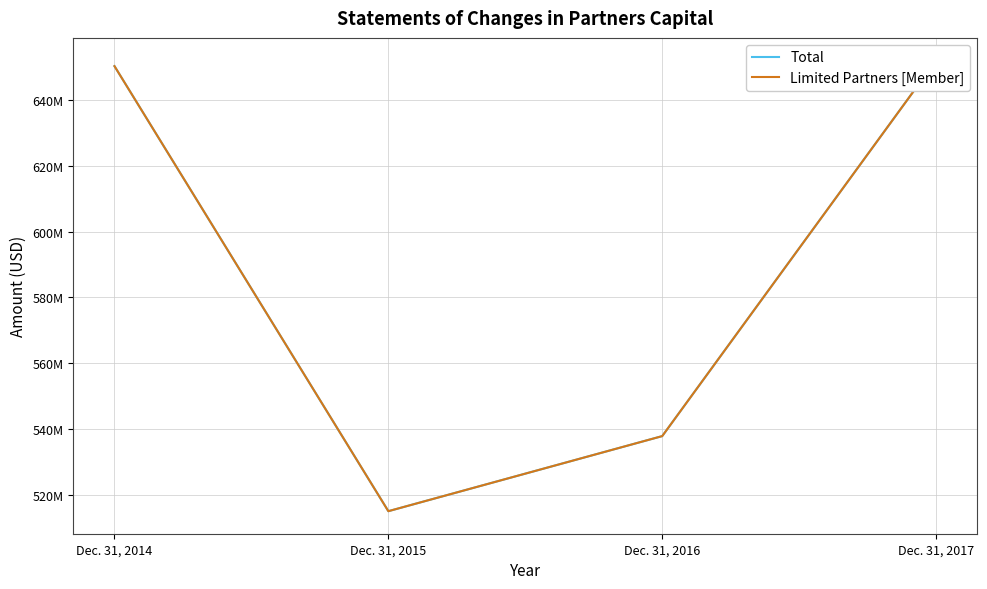

At which category is the sum across all series the highest?

Dec. 31, 2017